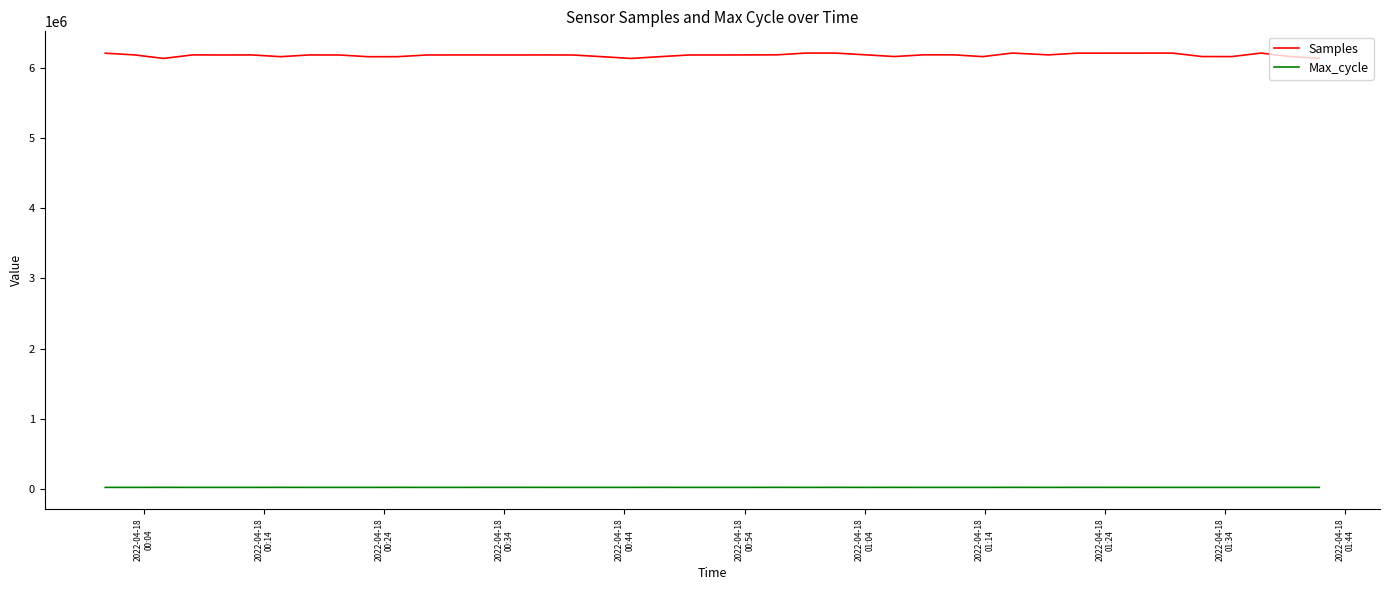

True or false: Max_cycle and Samples intersect in this chart.

False